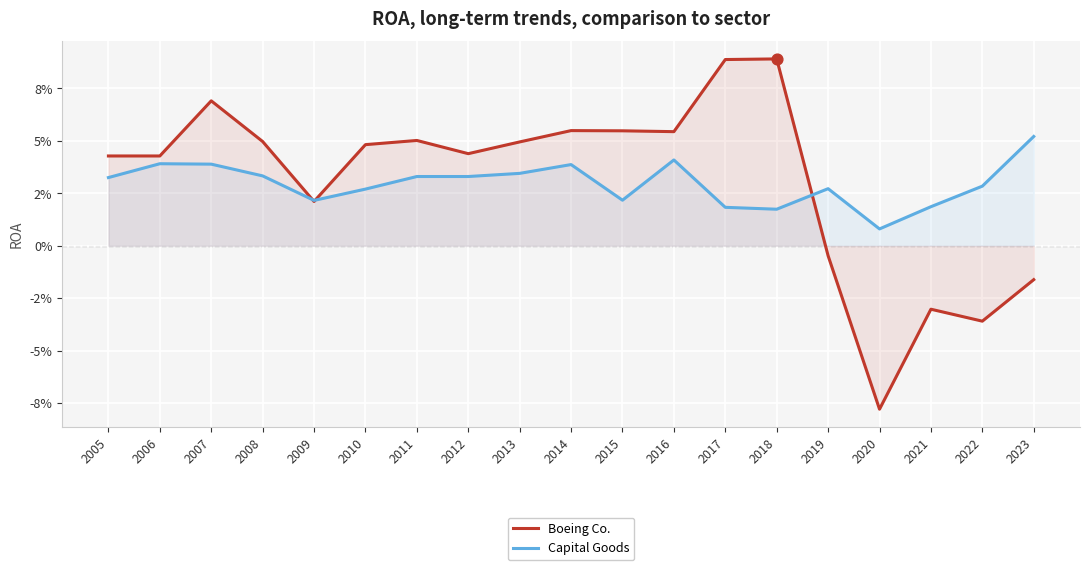

Which series has the largest Y range (max minus min)?

Boeing Co.